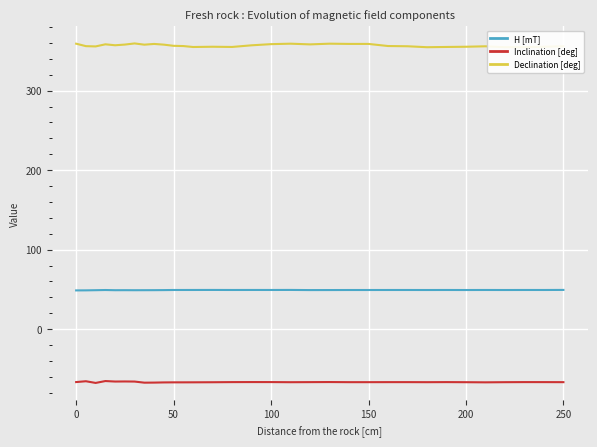

What is the minimum value for Declination [deg]?

354.7